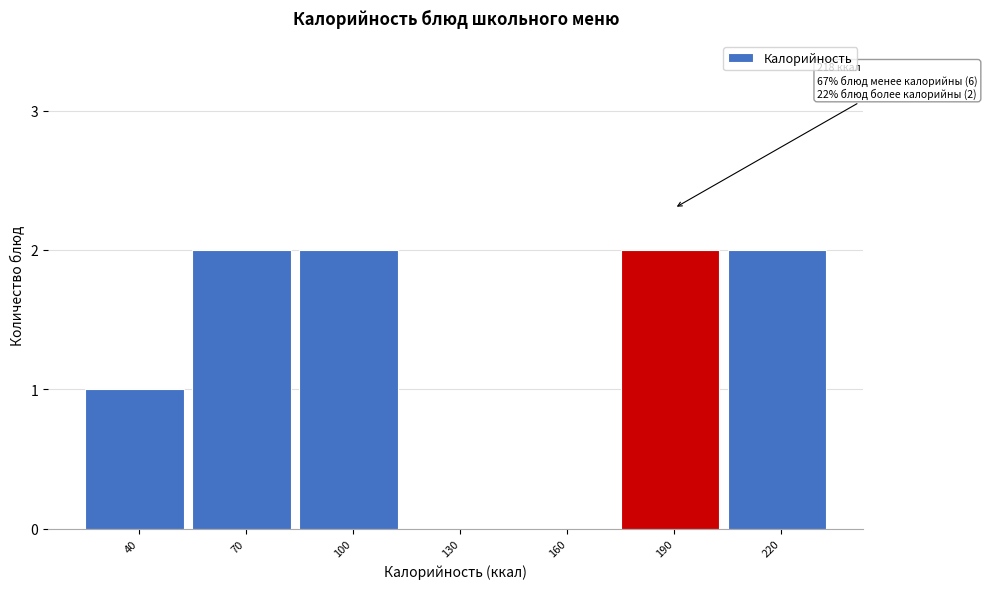

Reading right to left, list all the values displayed in this chart.

220=2	190=2	160=0	130=0	100=2	70=2	40=1